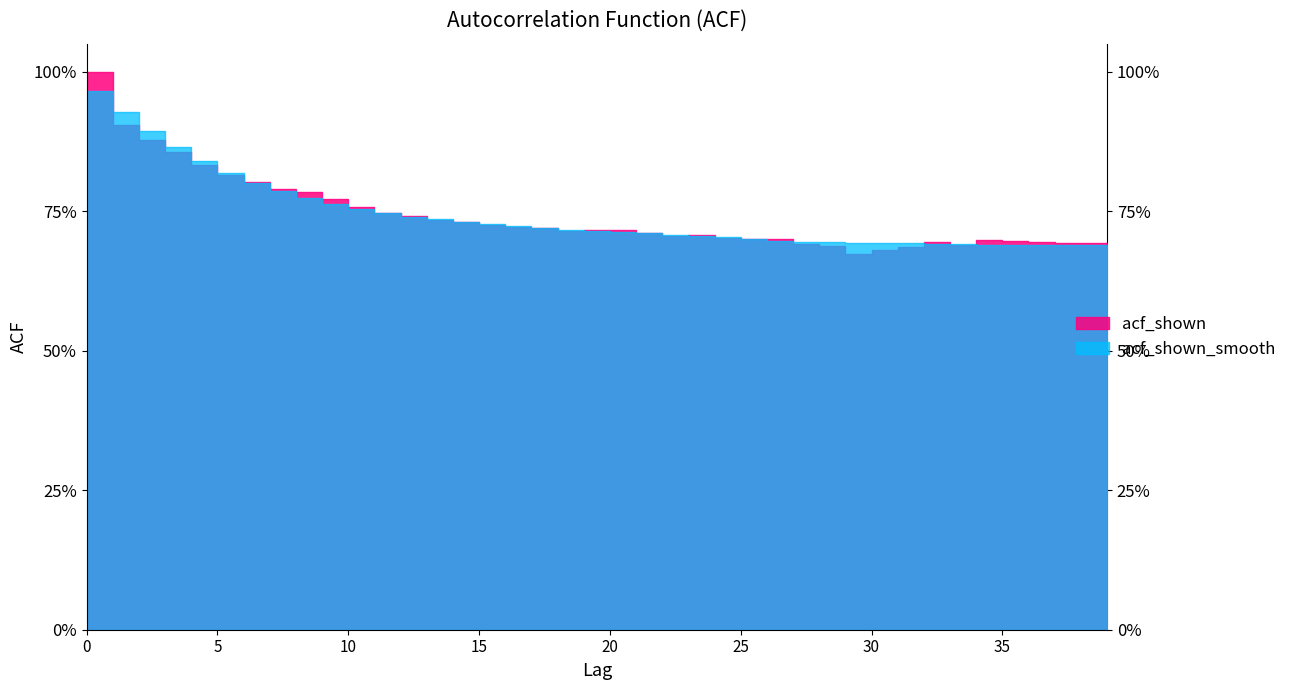

How many times do acf_shown_smooth and acf_shown cross each other?

11